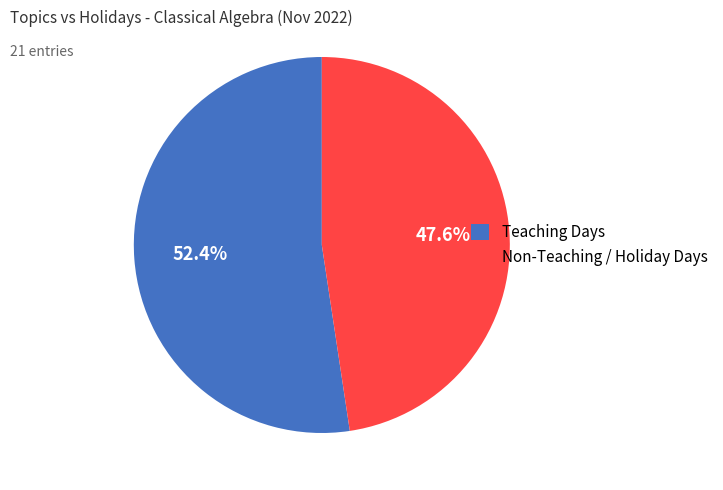

To the nearest percent, what is the difference between the largest and smallest slice percentages?

5%